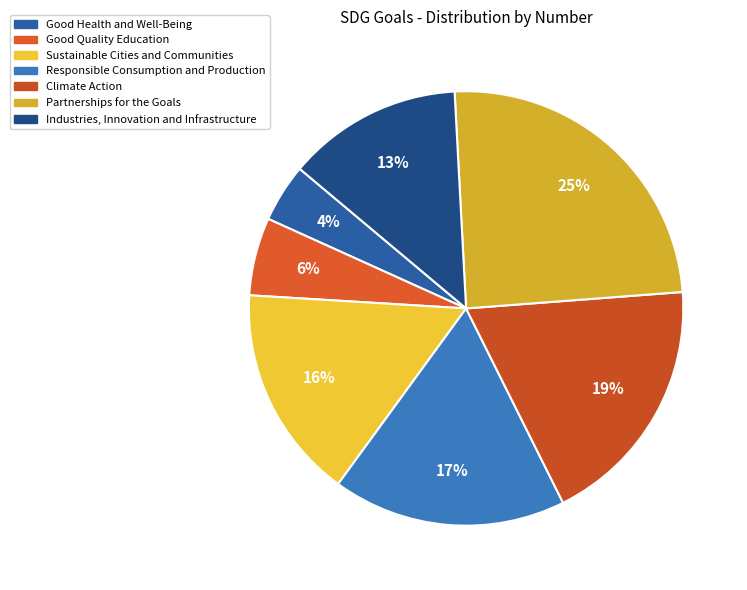

Rank the categories by value from highest to lowest.

Partnerships for the Goals, Climate Action, Responsible Consumption and Production, Sustainable Cities and Communities, Industries, Innovation and Infrastructure, Good Quality Education, Good Health and Well-Being